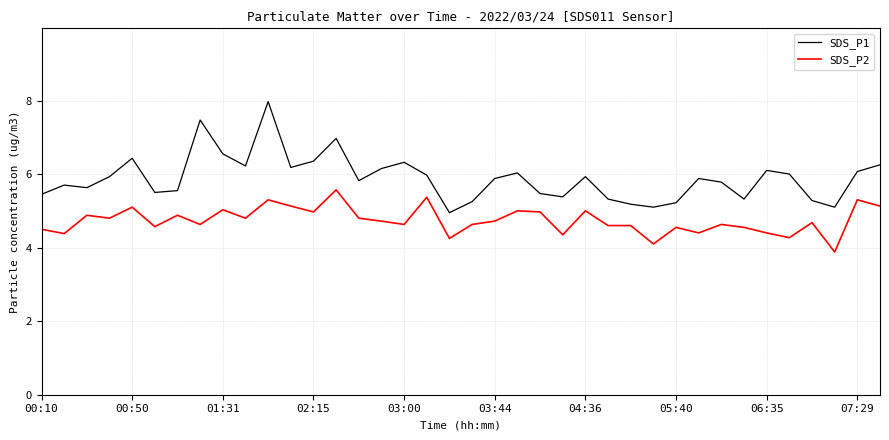

What is the minimum value for SDS_P1?

5.0